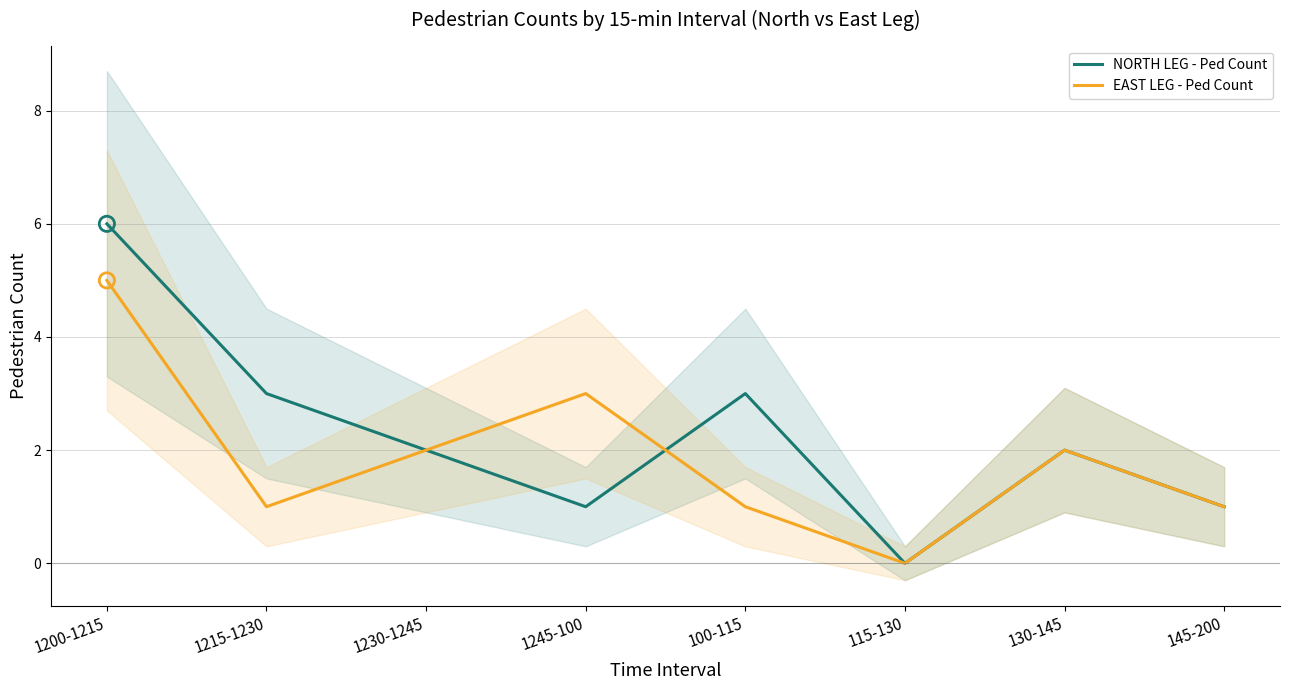

What are all the series names shown in the legend?

NORTH LEG - Ped Count, EAST LEG - Ped Count